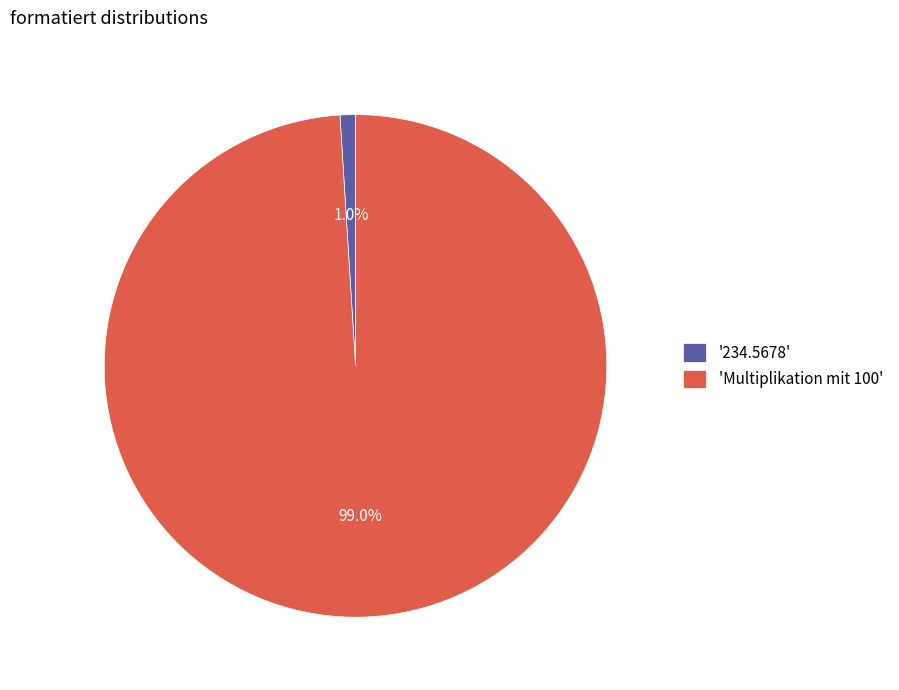

How much of the chart is everything except 'Multiplikation mit 100'?

1.0%